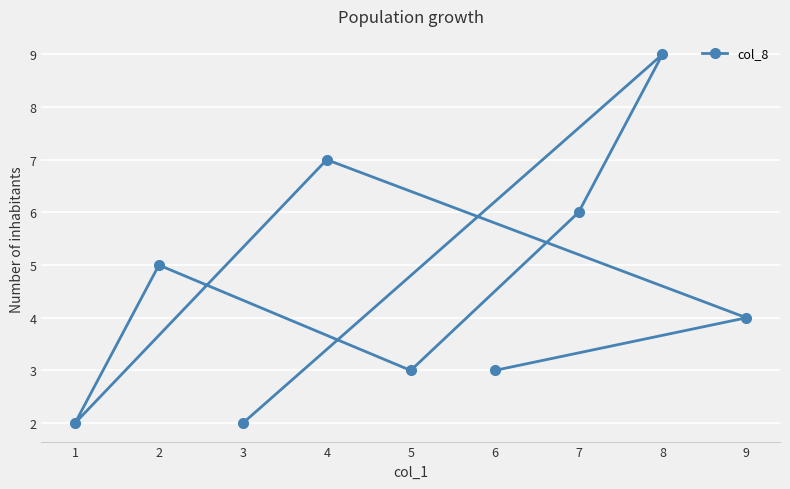

True or false: the data shows 3 at 6.

True